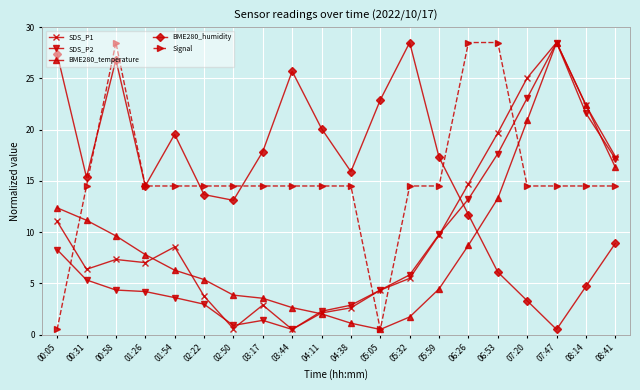

What is the average value of the BME280_humidity series?

15.7